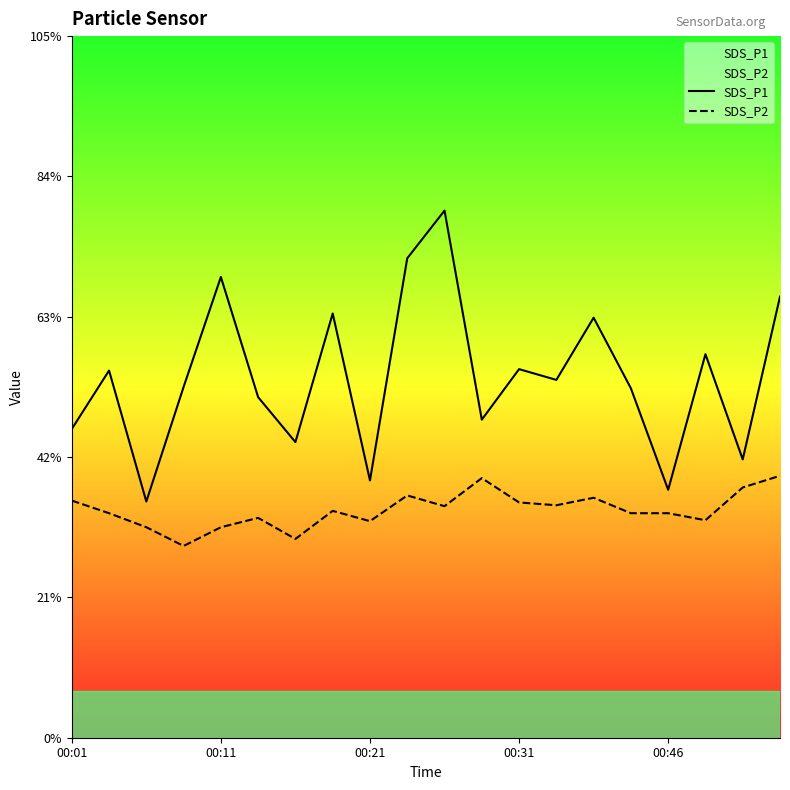

True or false: SDS_P2 and SDS_P1 intersect in this chart.

False